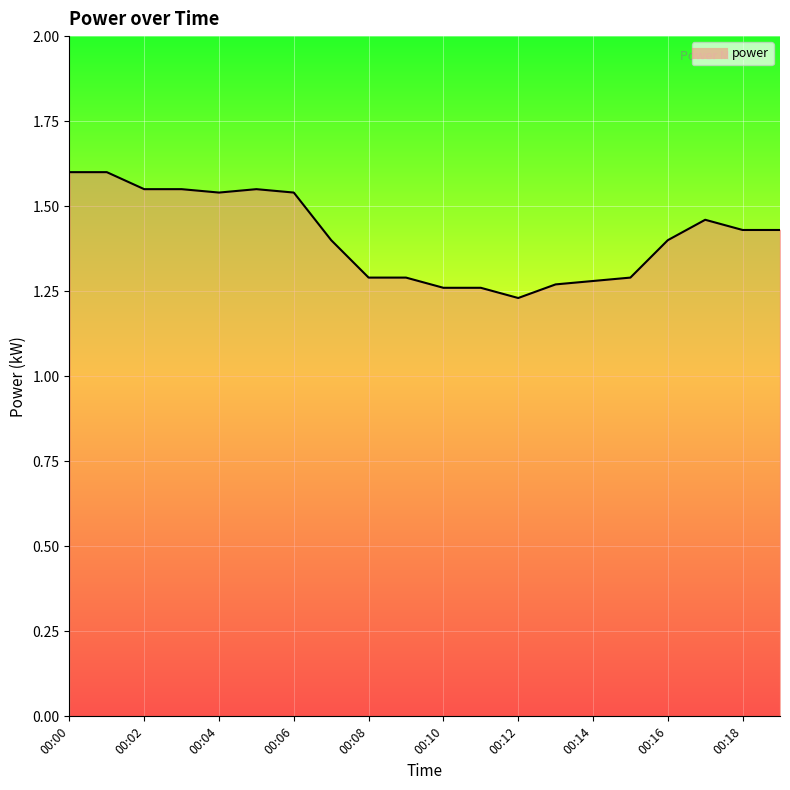

What is the difference between the maximum and minimum values?

0.4